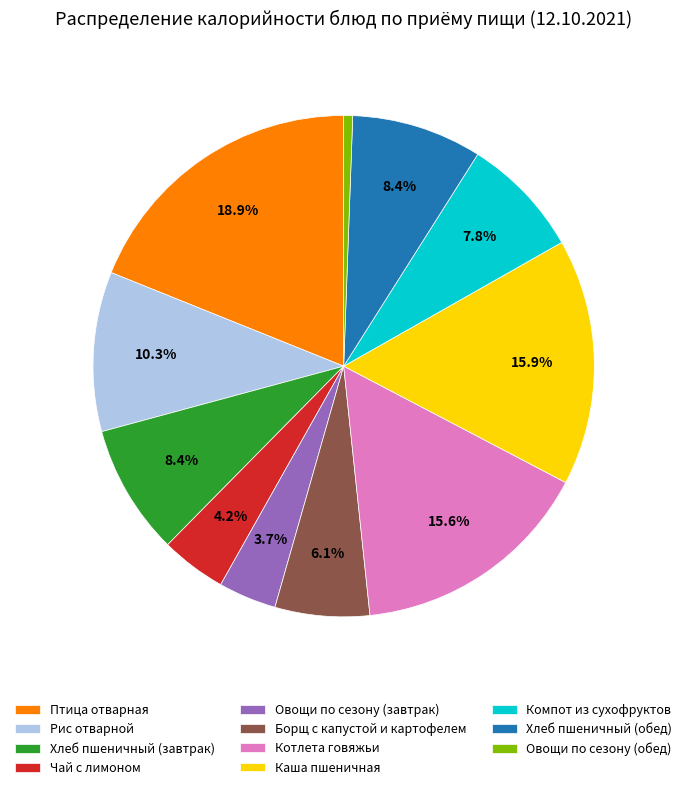

Between Овощи по сезону (обед) and Борщ с капустой и картофелем, which is larger?

Борщ с капустой и картофелем